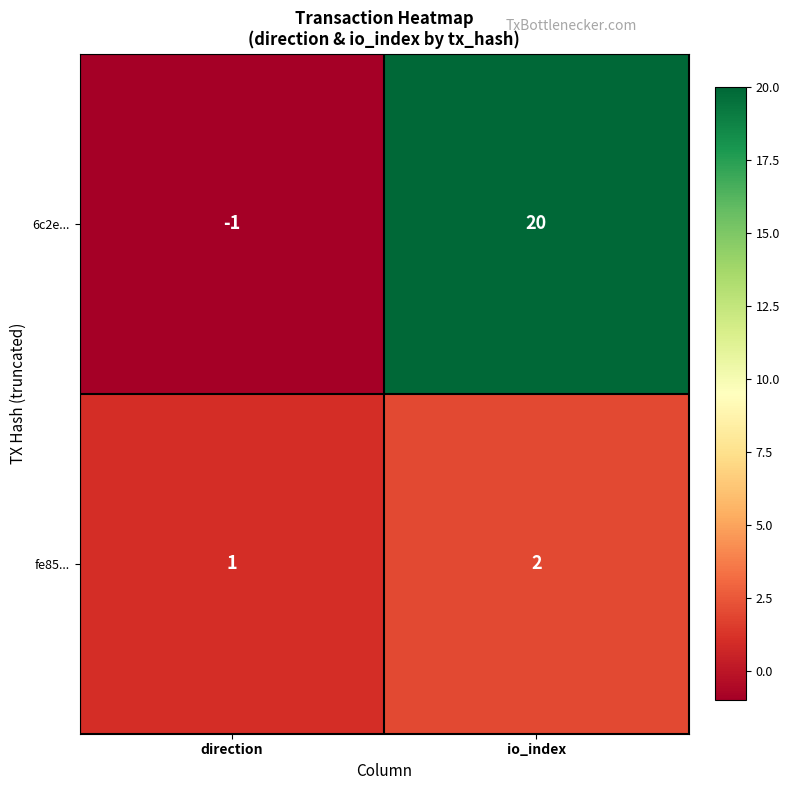

What is the difference between the maximum and minimum values in the 6c2e... series?

21